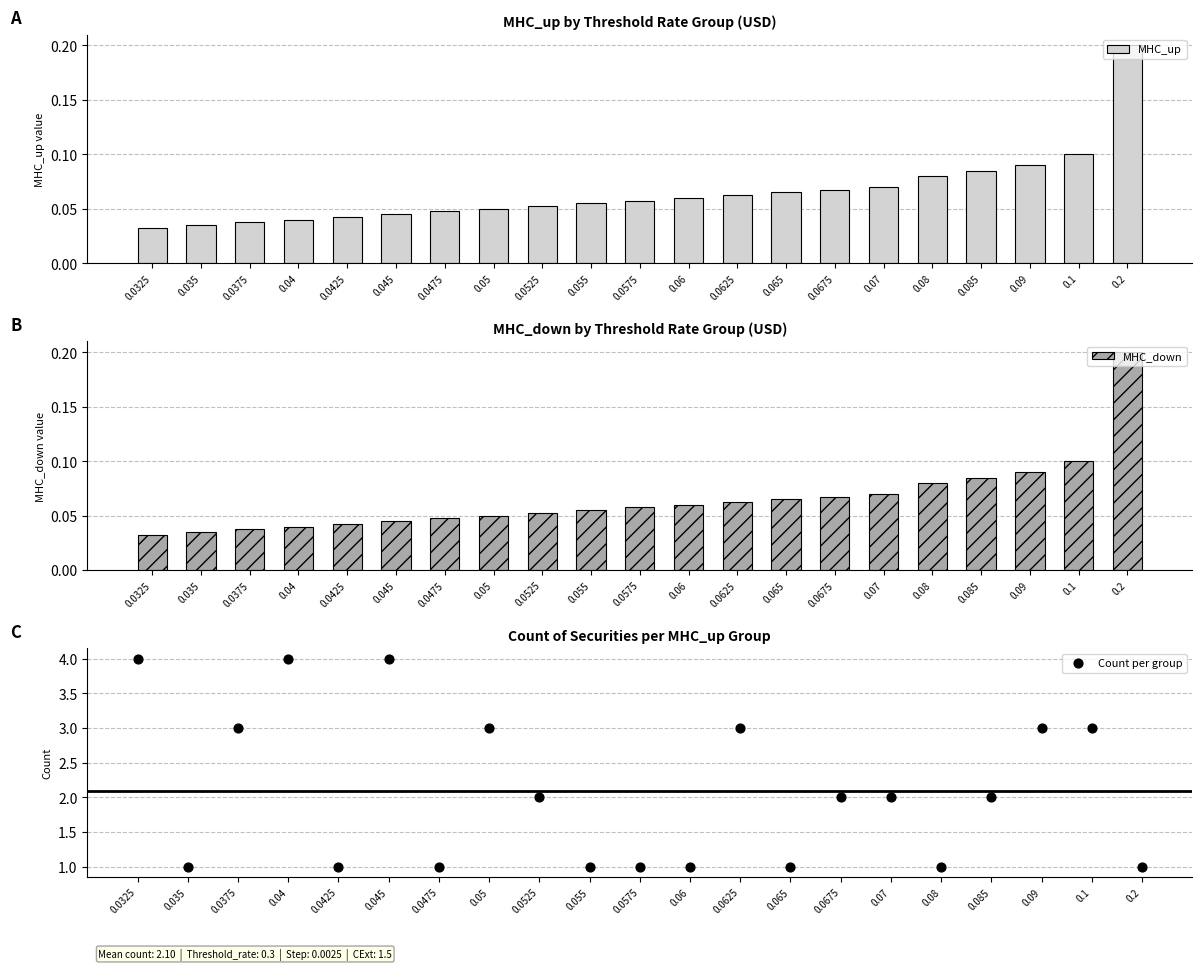

Which series reaches the maximum Y coordinate?

Count per group